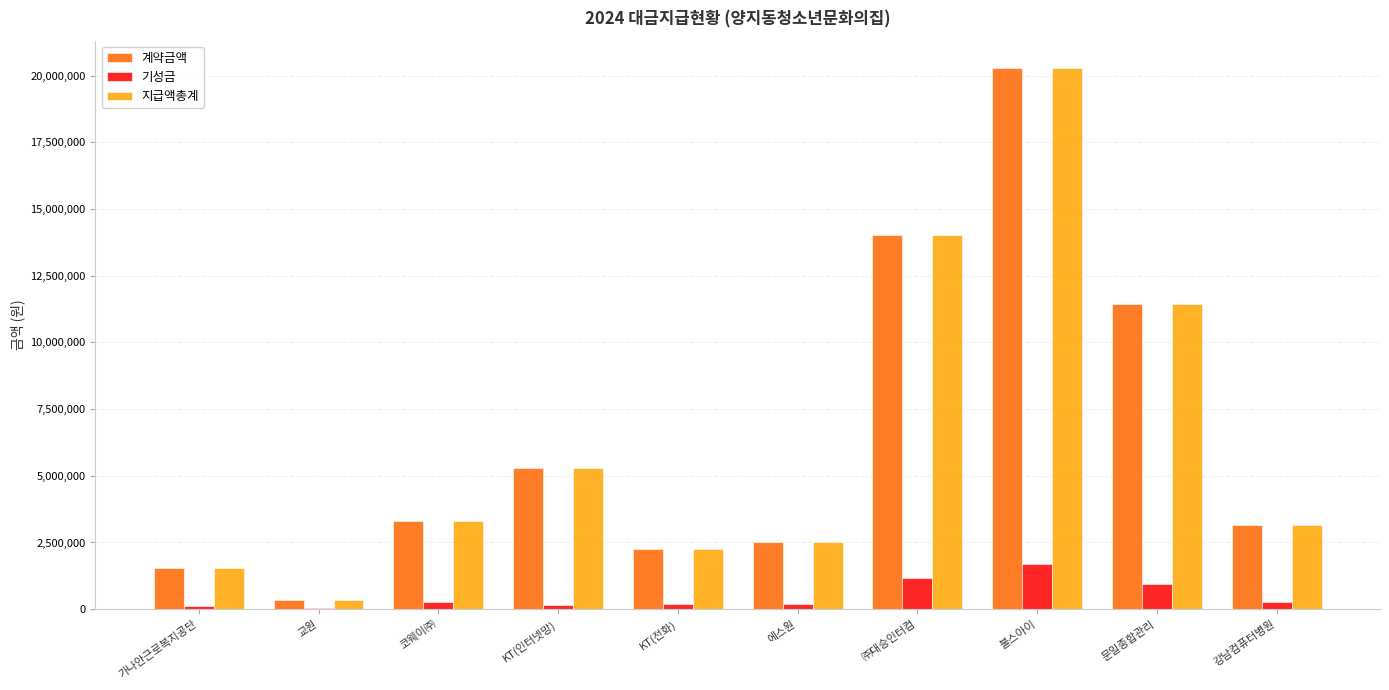

Is it true that 계약금액 equals 354000 at 교원?

True